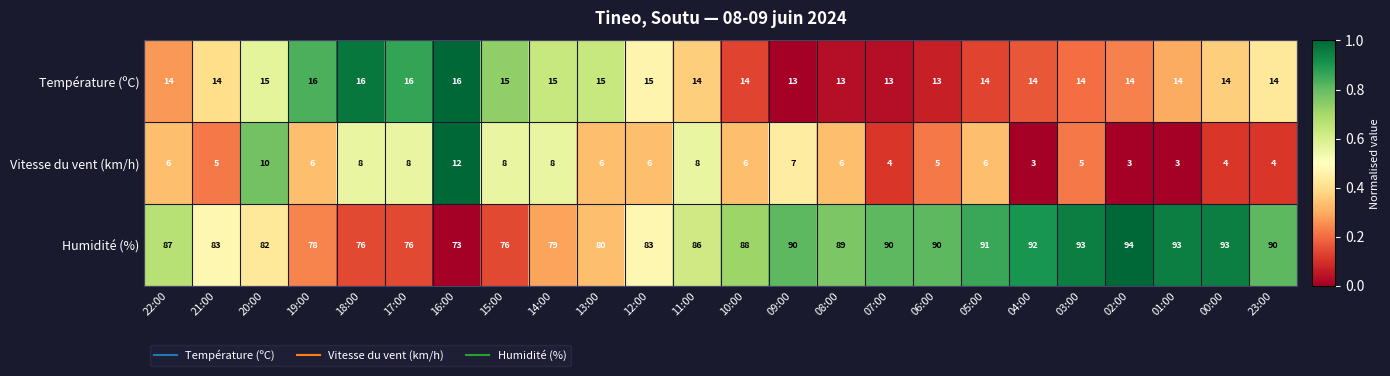

How many series are shown in this chart?

3